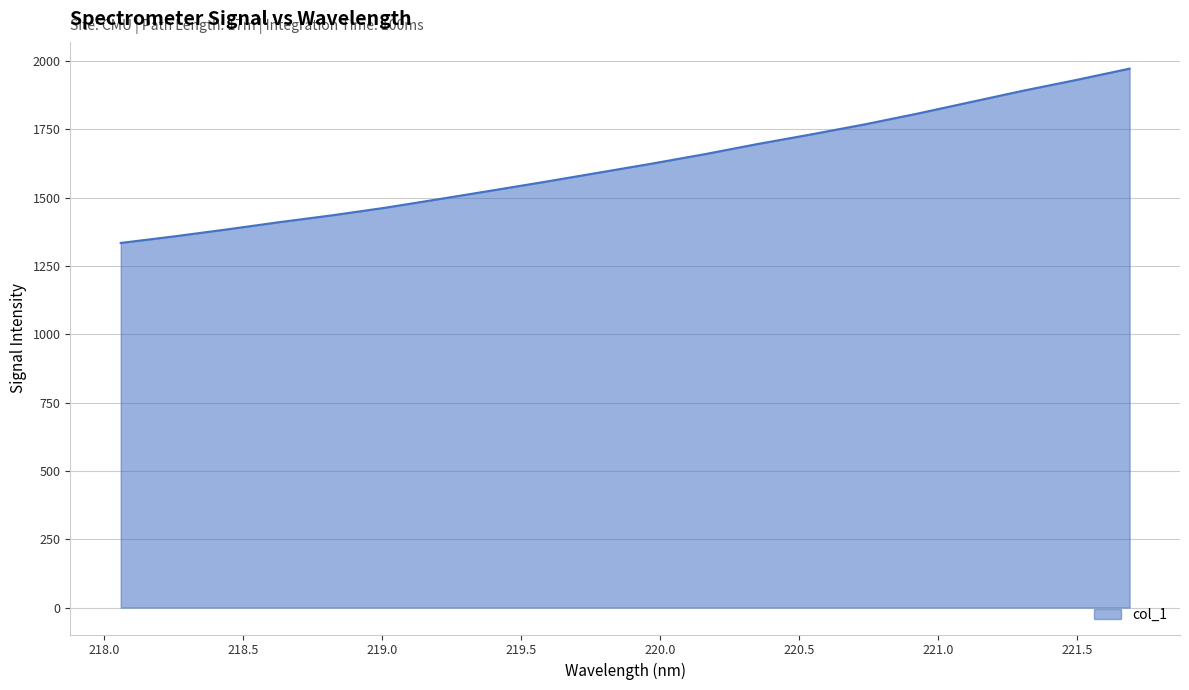

Does the chart have visible grid lines?

Yes